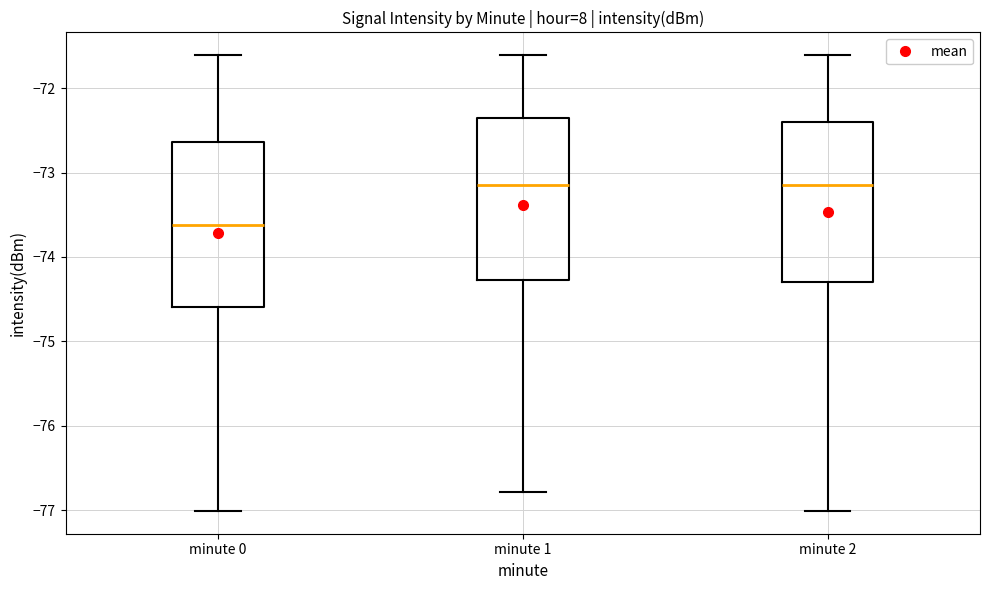

Reading left to right, read every box against the y-axis: the position of its median line, the range the box covers, and the ends of its whiskers. The values are not printed on the chart, so give them approximately, as read against the axis.

minute 0: median -73.6, box -74.6 to -72.6, whiskers -77.0 to -71.6
minute 1: median -73.2, box -74.3 to -72.4, whiskers -76.8 to -71.6
minute 2: median -73.2, box -74.3 to -72.4, whiskers -77.0 to -71.6